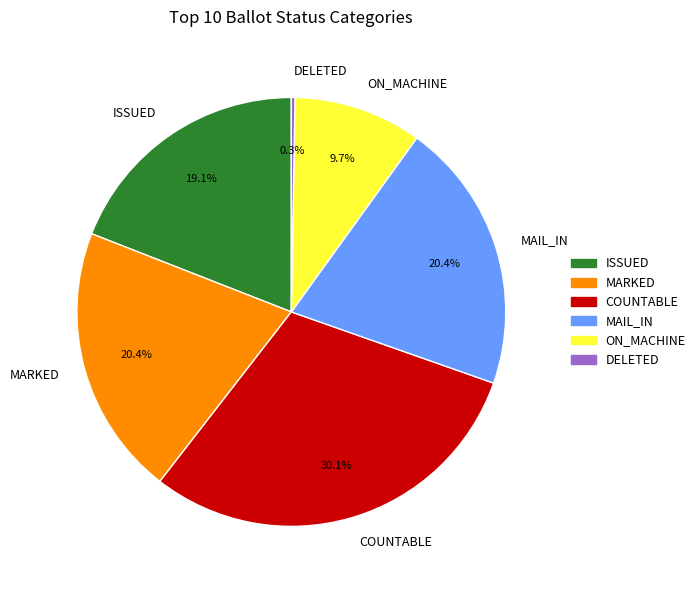

Is there a majority slice in this chart?

No